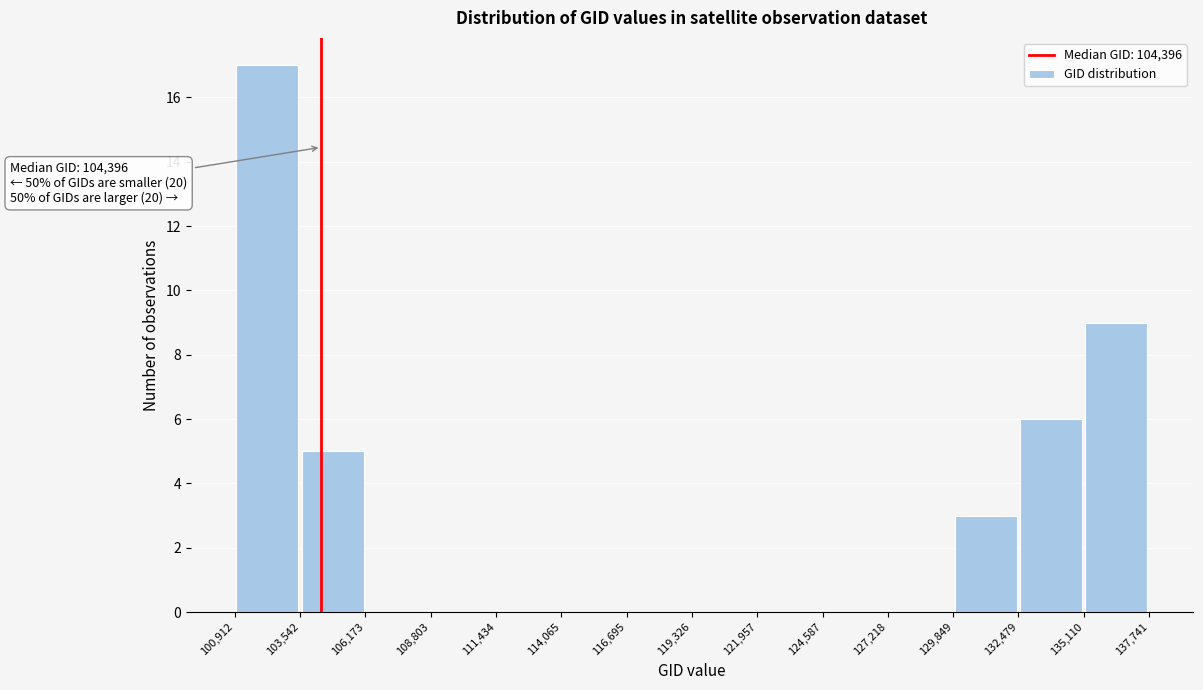

Which range on the x-axis has the tallest bar?

100,912 to 103,542